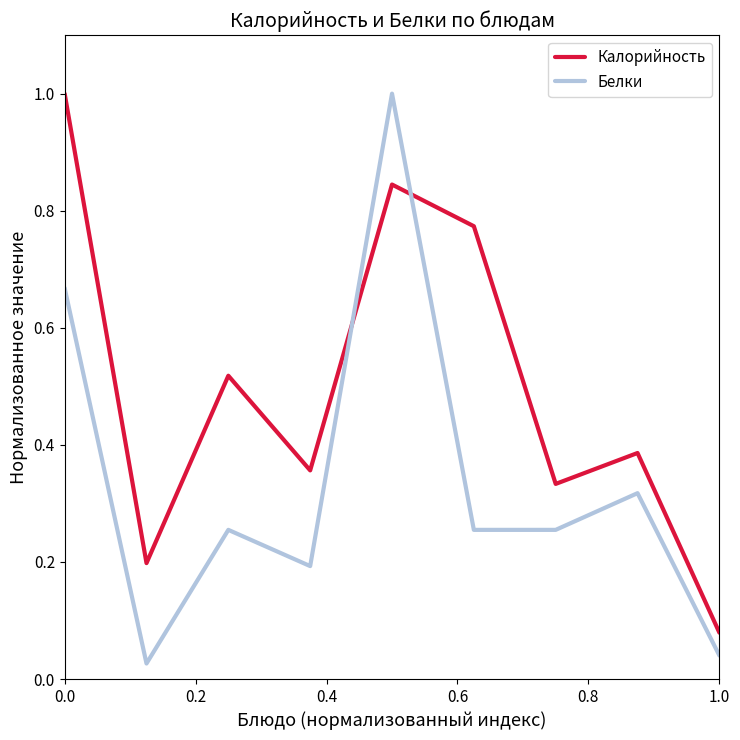

List the series in order of their overall mean, highest first.

Калорийность, Белки